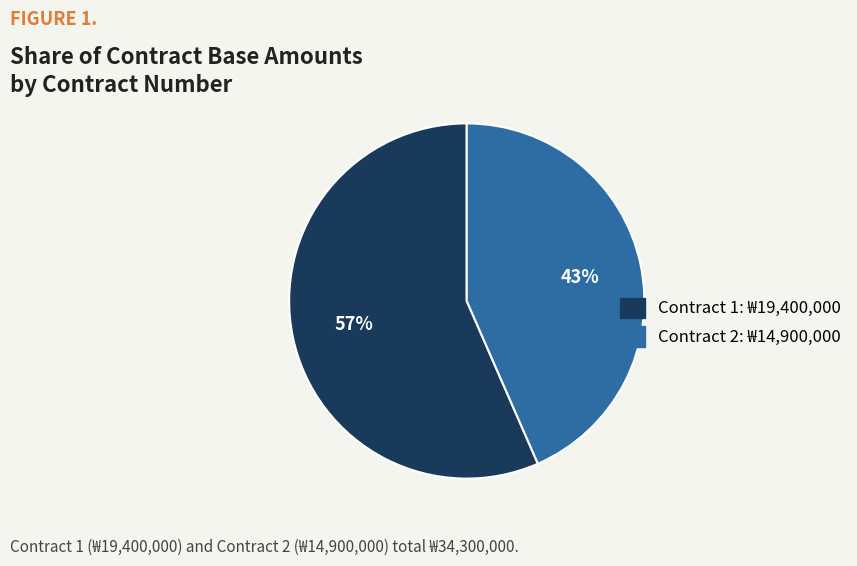

How many slices are in this pie chart?

2